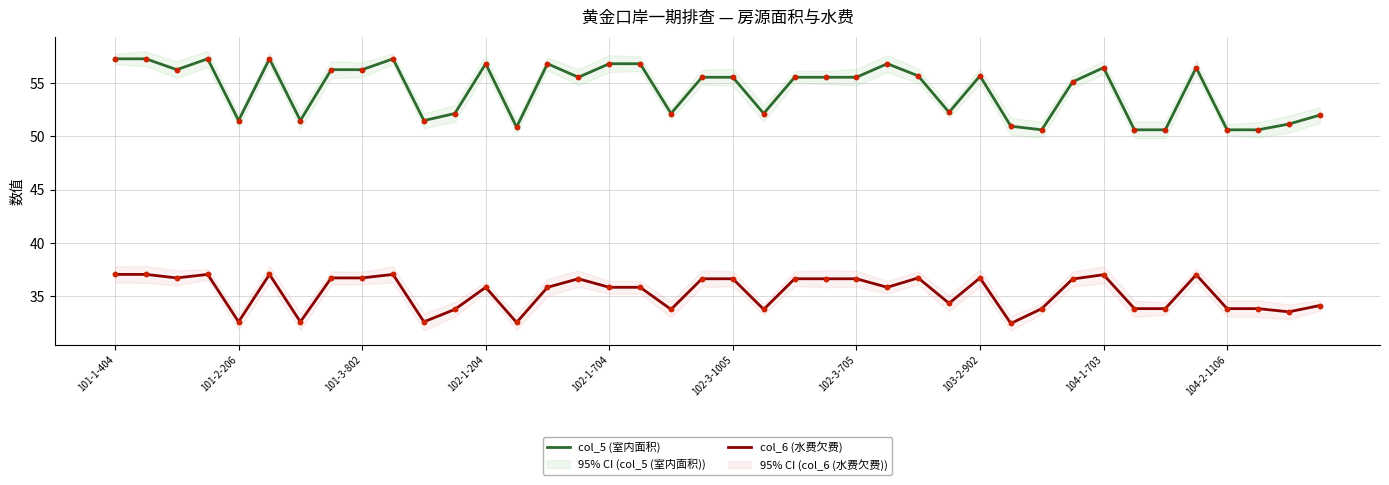

Which series contains the highest Y value?

col_5 (室内面积)